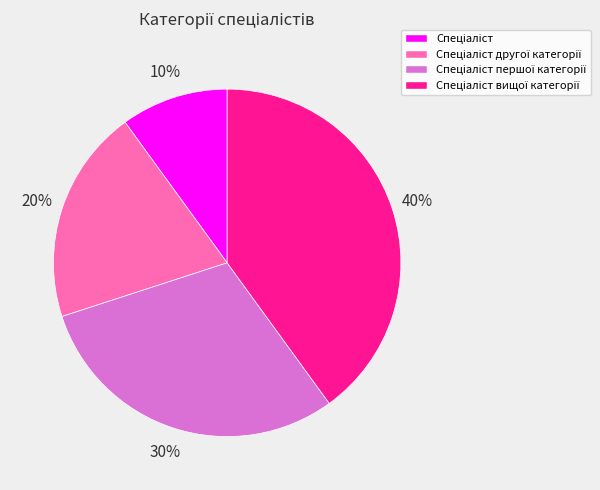

Does any single category account for the majority?

No